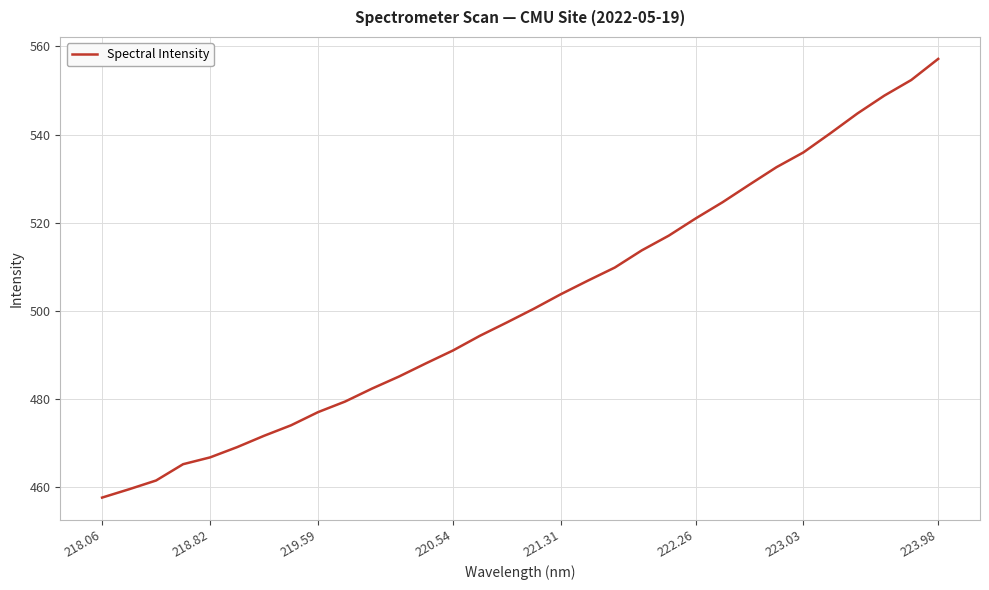

How many categories are shown in the chart?

32